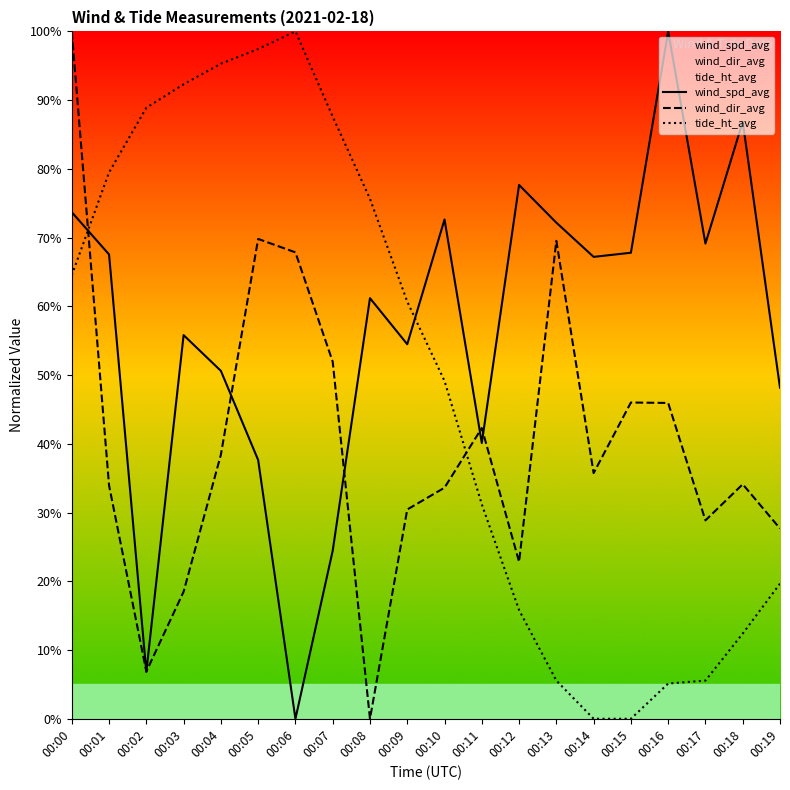

What is the greatest value displayed?

100.0